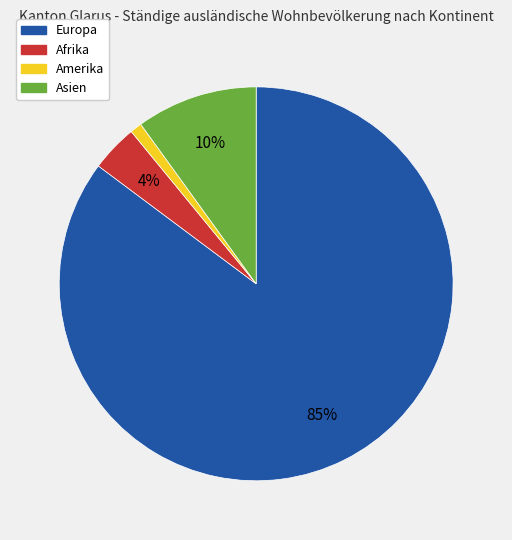

To the nearest percent, what is the difference between the Amerika and Afrika slice percentages?

3%